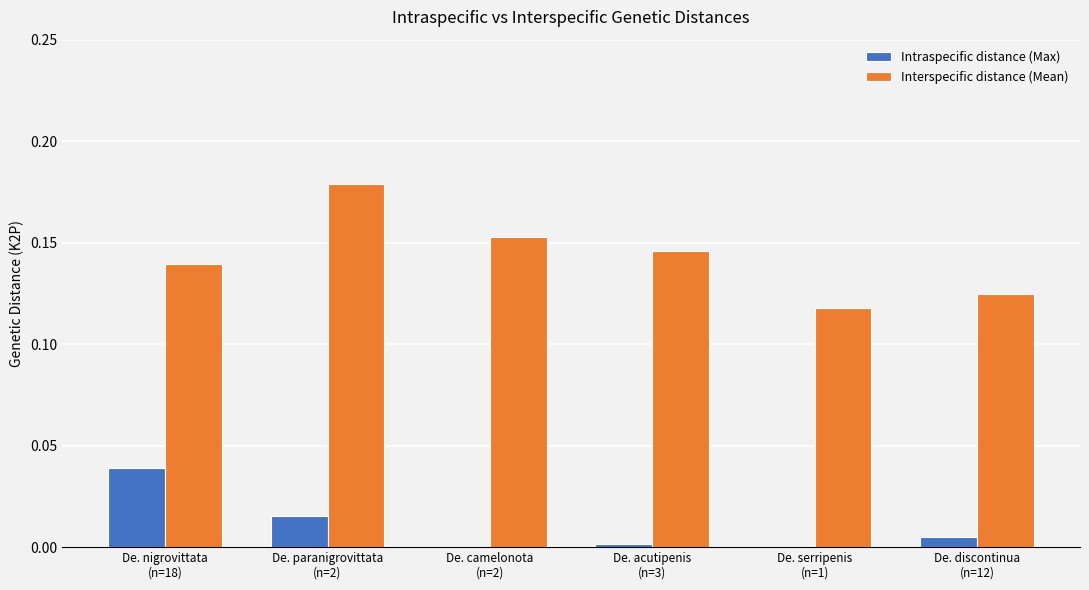

How many groups of bars are there?

6